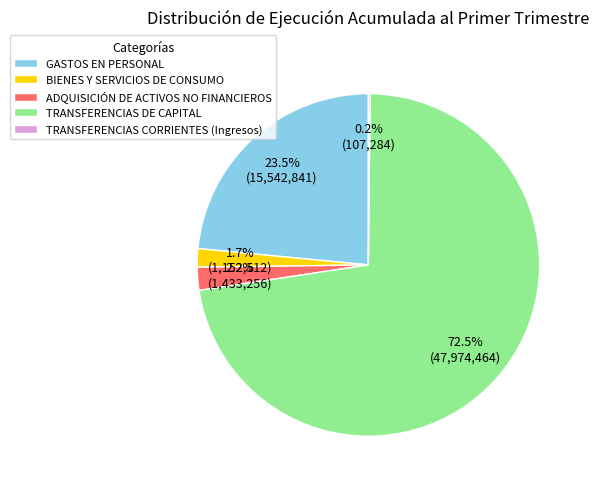

Does TRANSFERENCIAS DE CAPITAL represent more than half of the total?

Yes